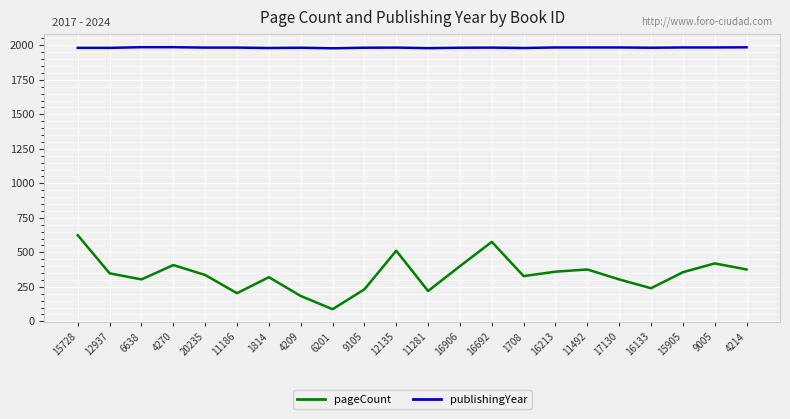

What is the spread (max minus min) of values at 1814?

1661